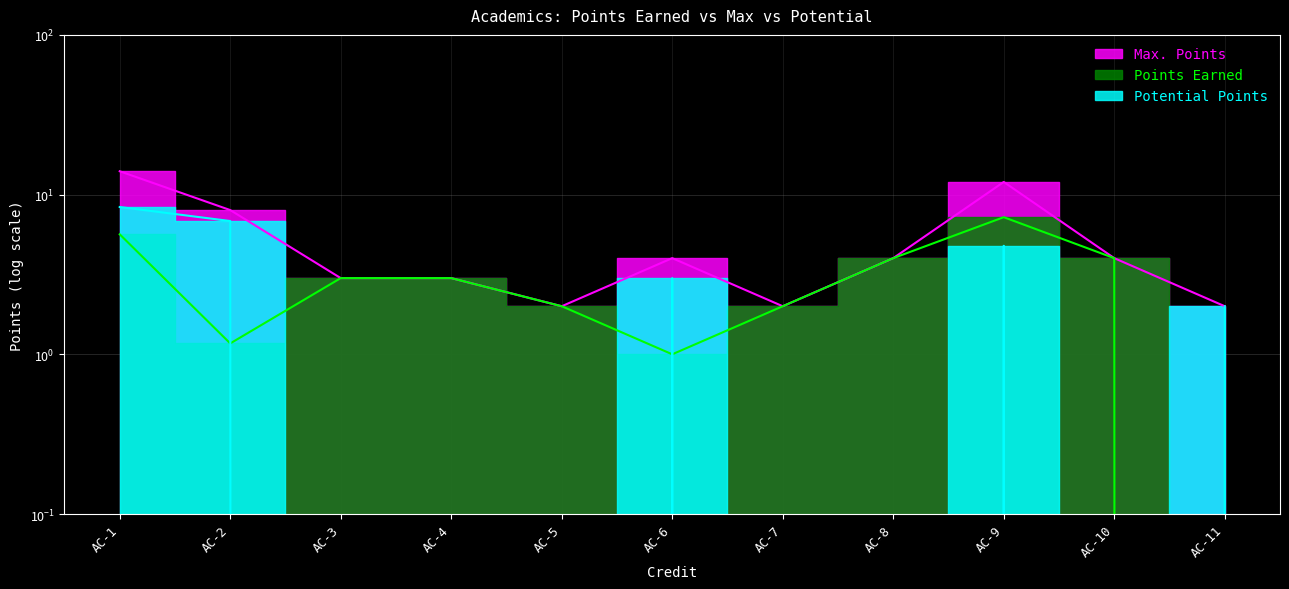

At which category does Potential Points reach its first local peak?

AC-6